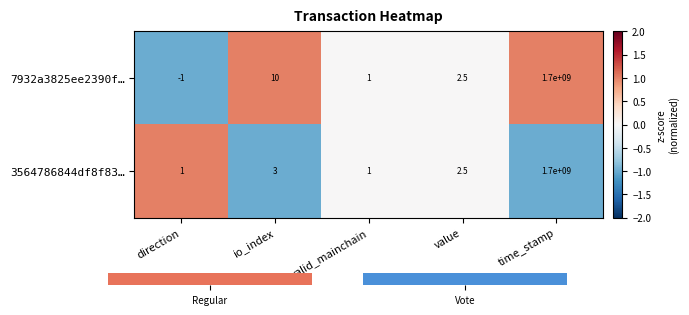

Is it true that 7932a3825ee2390f… equals 2.3 at io_index?

False